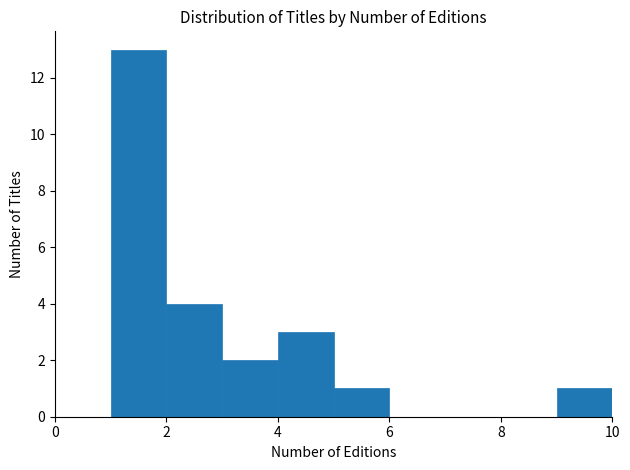

How tall is the bar that spans 9 to 10 on the x-axis? The values are not printed on the chart, so give them approximately, as read against the axis.

1